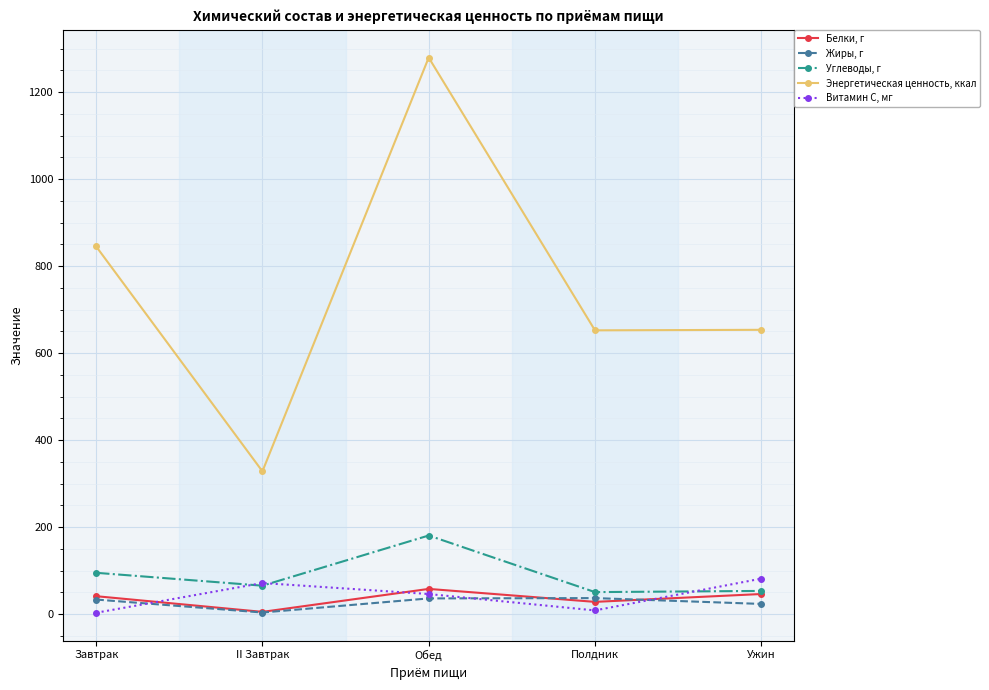

The Жиры, г series shows 23.3 at Ужин. True or false?

True